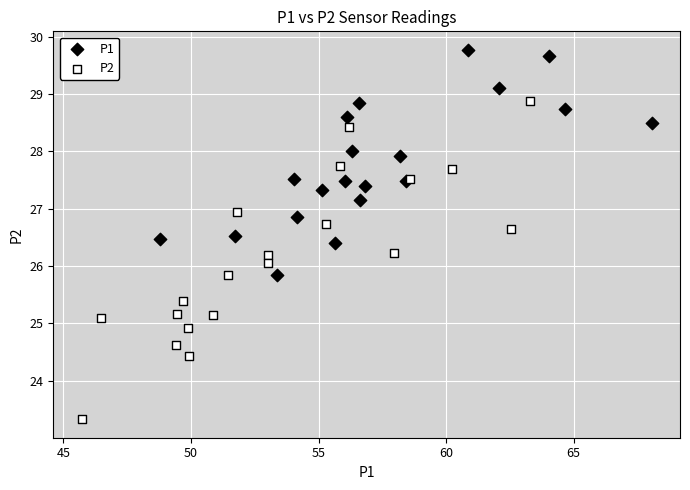

Which series reaches the minimum Y coordinate?

P2